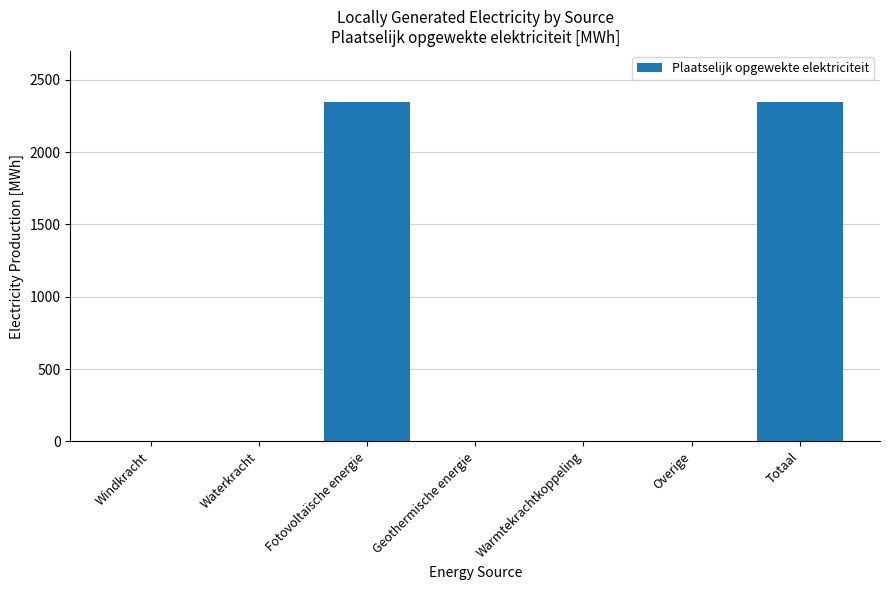

What is the sum of all values?

4696.7